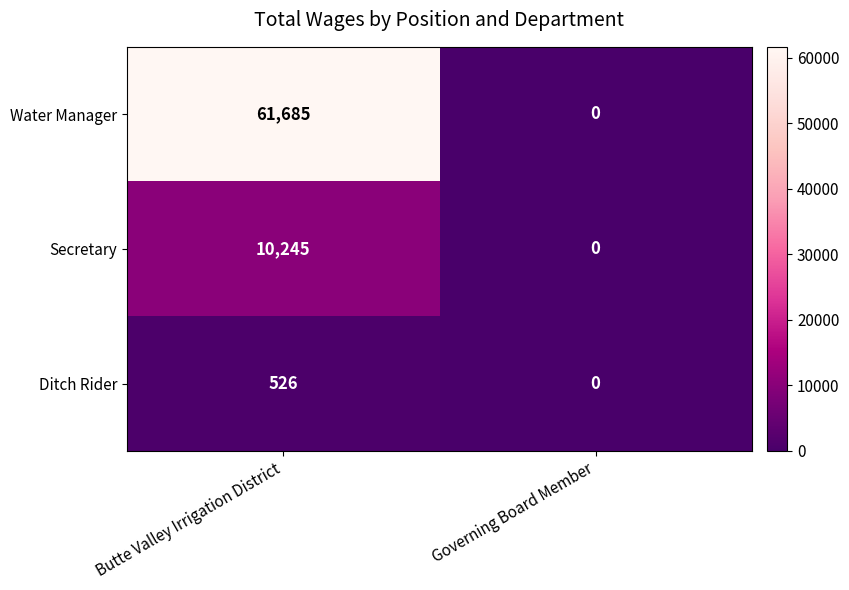

Reading left to right, transcribe all the data shown in this chart.

Water Manager: Butte Valley Irrigation District=61685	Governing Board Member=0
Secretary: Butte Valley Irrigation District=10245	Governing Board Member=0
Ditch Rider: Butte Valley Irrigation District=526	Governing Board Member=0